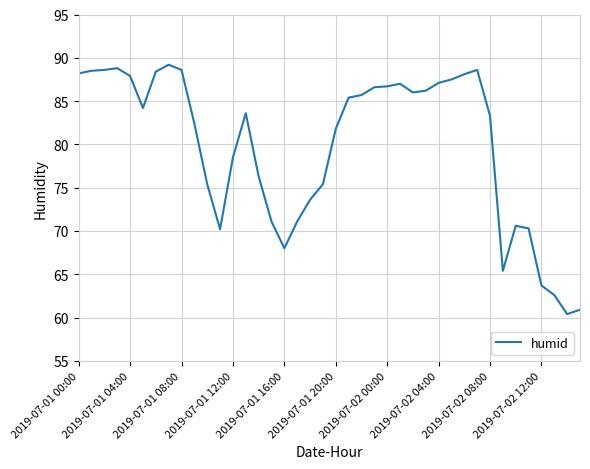

What is the smallest value displayed?

60.4